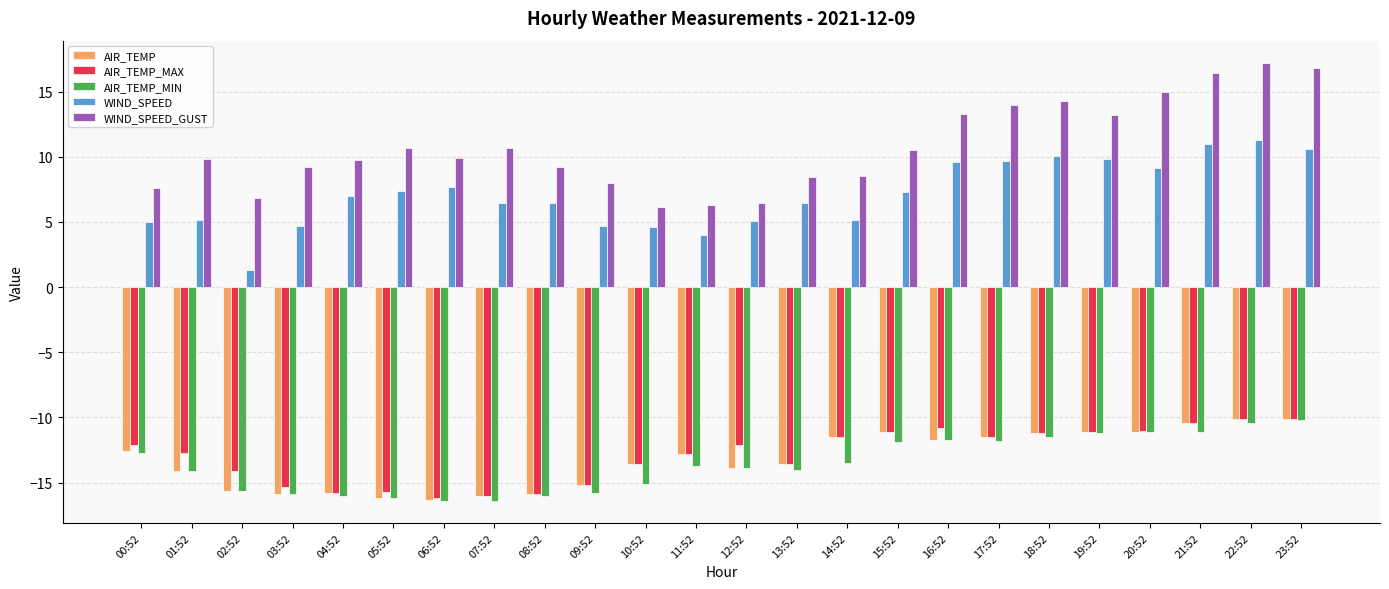

What is the difference between the maximum and minimum values in the AIR_TEMP_MAX series?

6.1